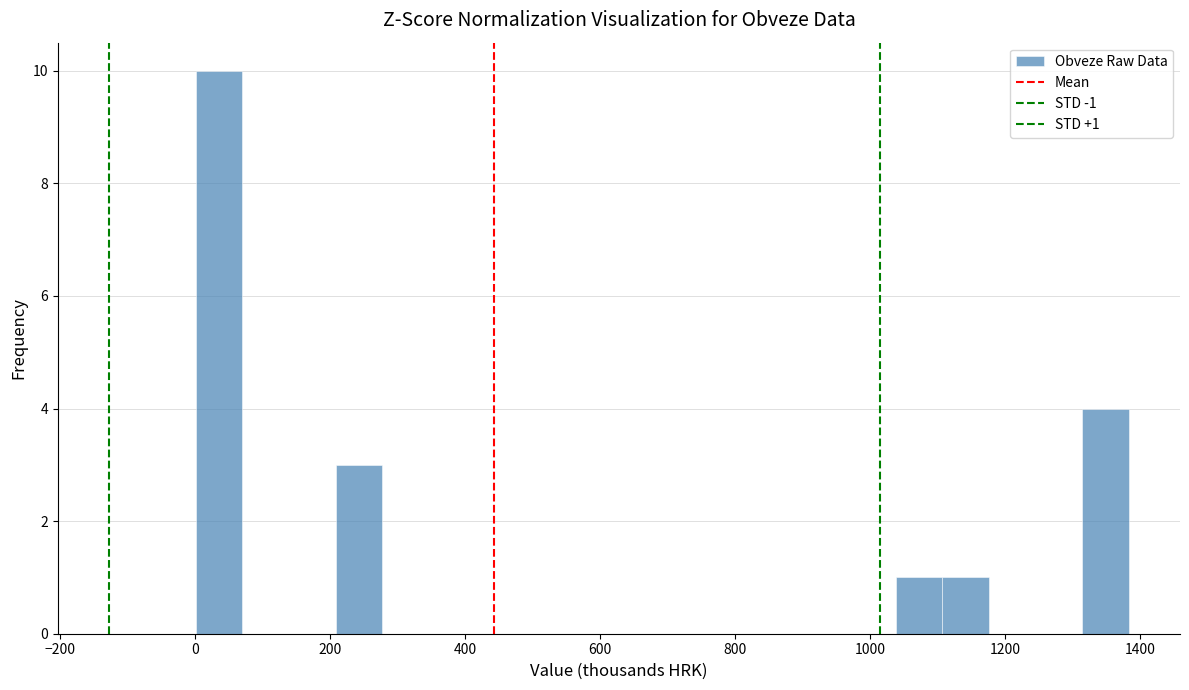

Read against the x-axis, roughly where is the centre of the tallest bar?

40